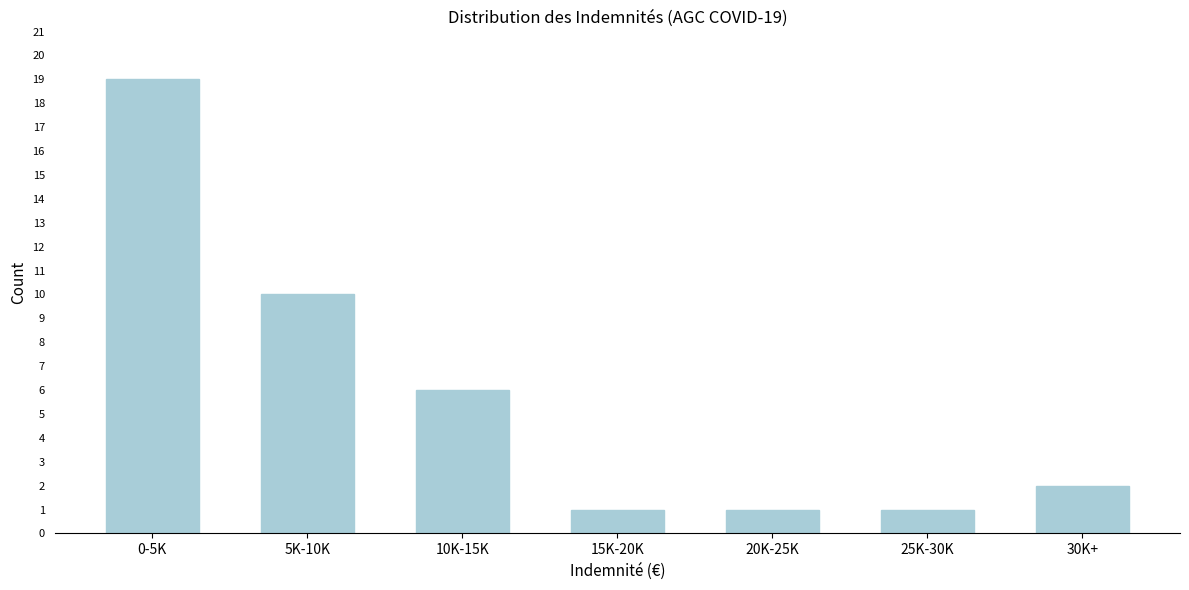

Reading right to left, what are all the values shown in this chart?

30K+=2	25K-30K=1	20K-25K=1	15K-20K=1	10K-15K=6	5K-10K=10	0-5K=19